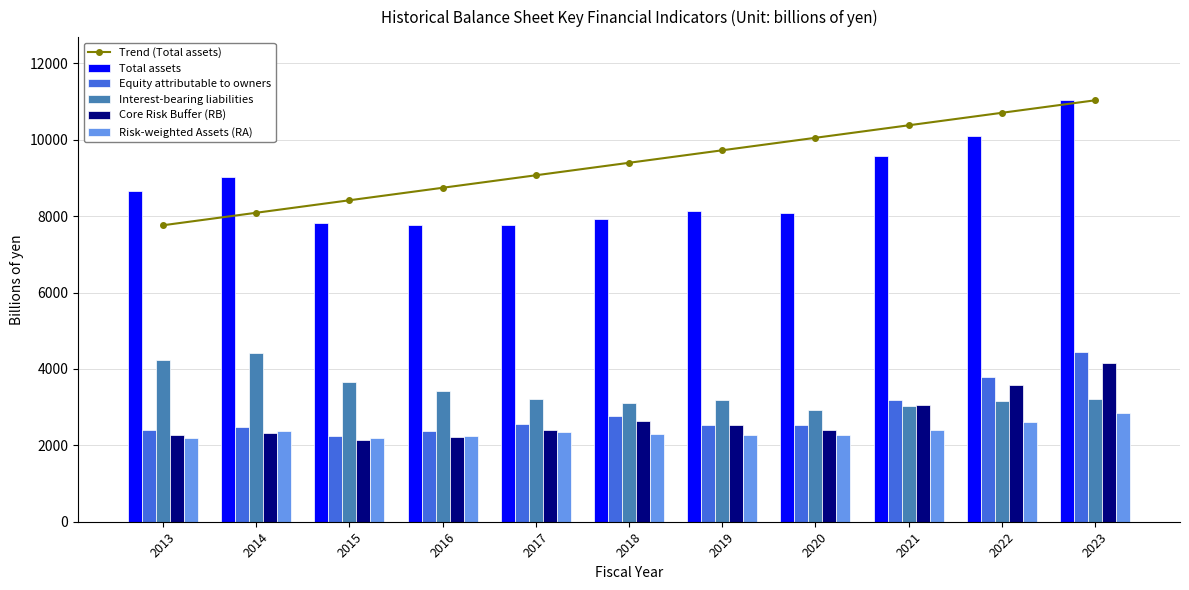

Rank the categories by Core Risk Buffer (RB) value from highest to lowest.

2023, 2022, 2021, 2018, 2019, 2020, 2017, 2014, 2013, 2016, 2015